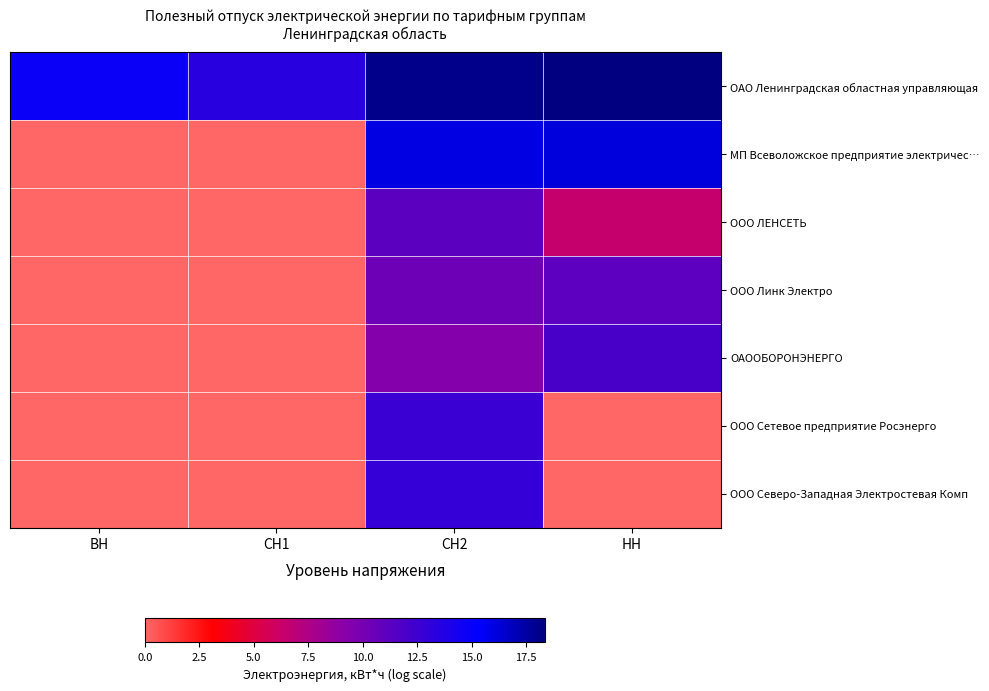

Which has a higher value, НН or ВН?

НН